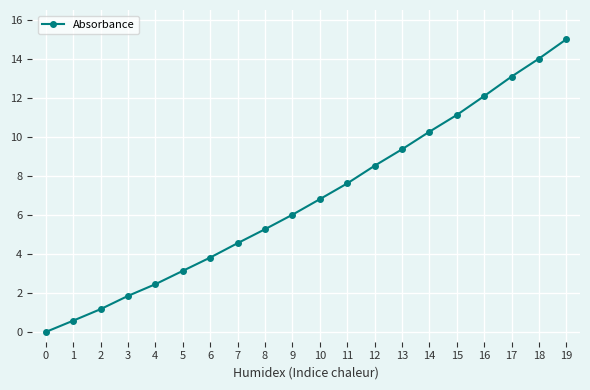

True or false: the data has more than 0 interior local peaks.

False